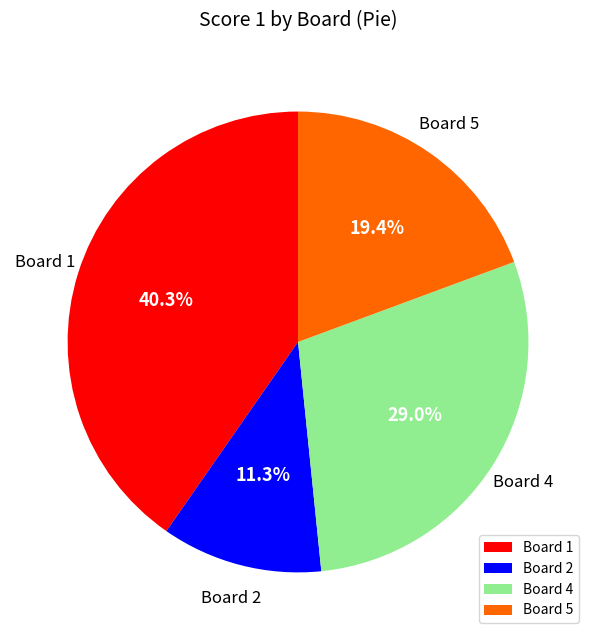

Does any single category account for the majority?

No